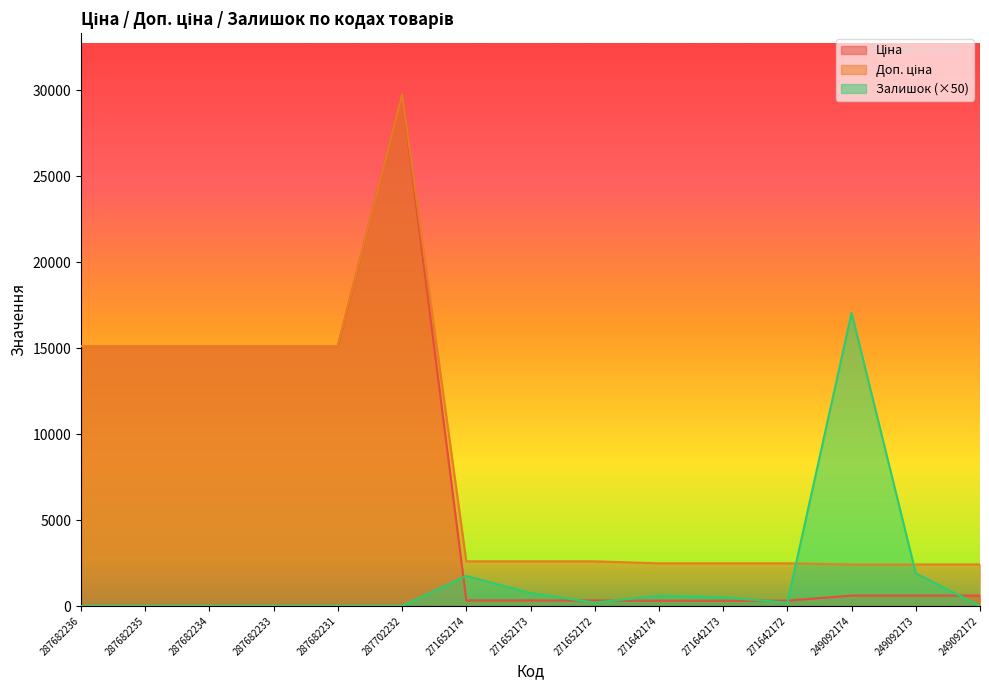

What is the sum of the Залишок values at 271652173 and 249092172?

750.0